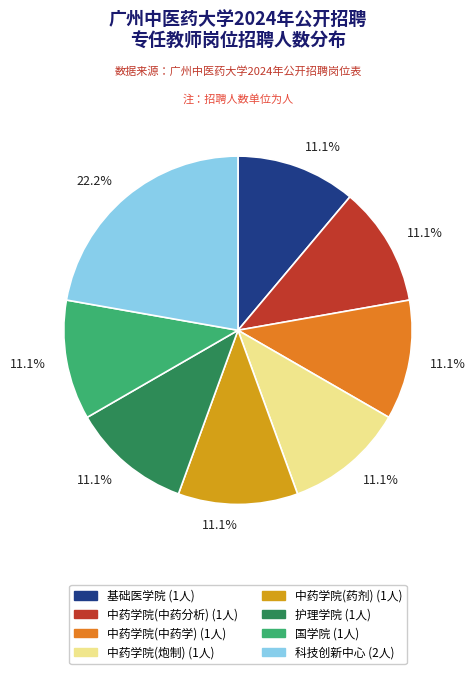

What is the ratio of the value at 护理学院 (1人) to the value at 国学院 (1人)?

1.0